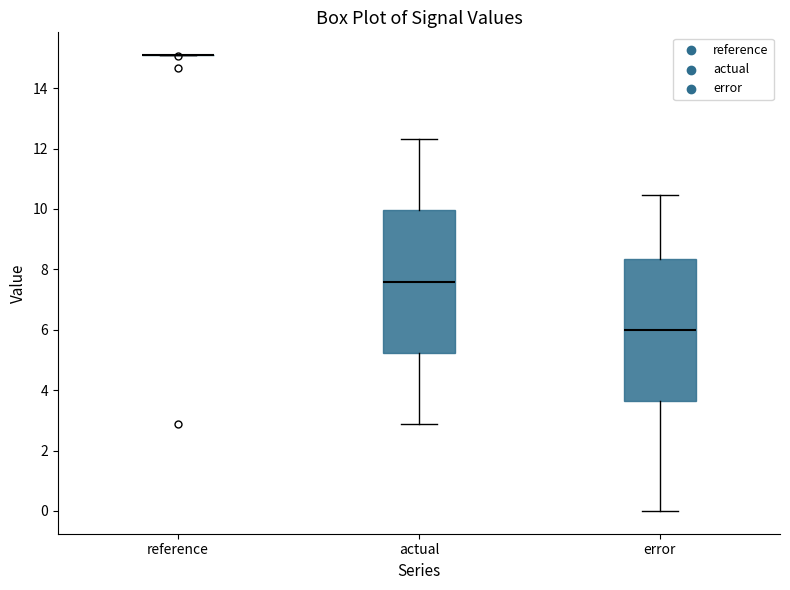

Where does the median line of the box for actual sit on the y-axis? The values are not printed on the chart, so give them approximately, as read against the axis.

7.6